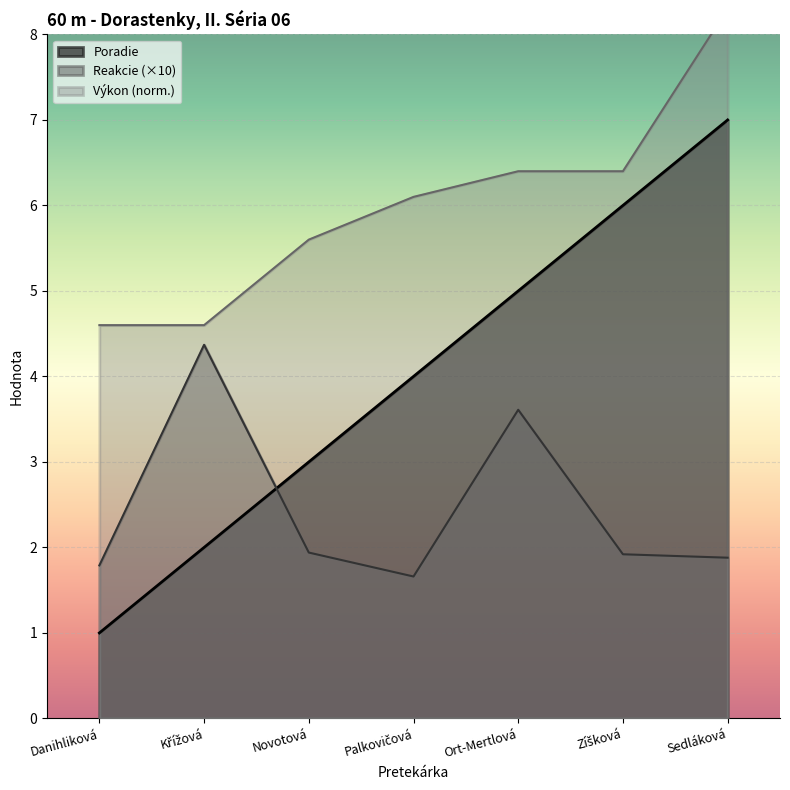

Reading left to right, extract all data points from this chart.

Poradie: 1.0	2.0	3.0	4.0	5.0	6.0	7.0
Reakcie: 1.8	4.4	1.9	1.7	3.6	1.9	1.9
Výkon: 4.6	4.6	5.6	6.1	6.4	6.4	8.3